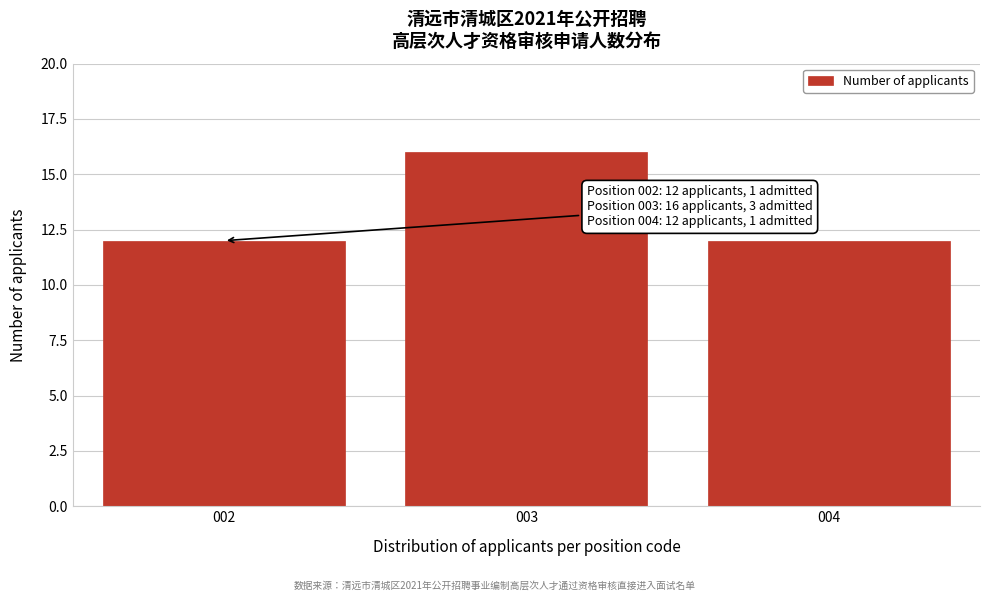

Reading left to right, what are all the values shown in this chart?

002=12	003=16	004=12